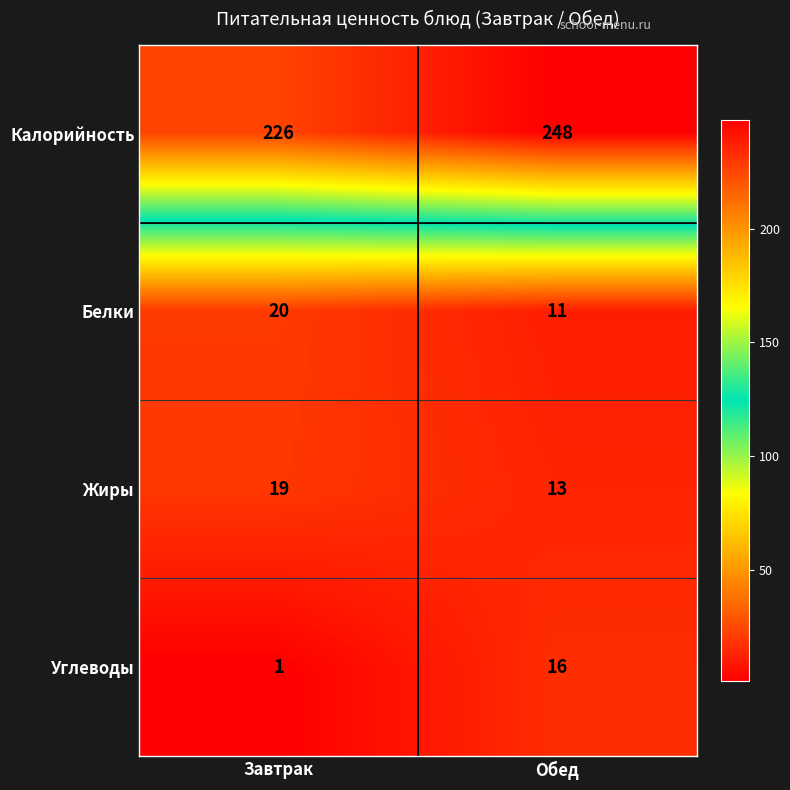

What is the sum of the Жиры values at Завтрак and Обед?

32